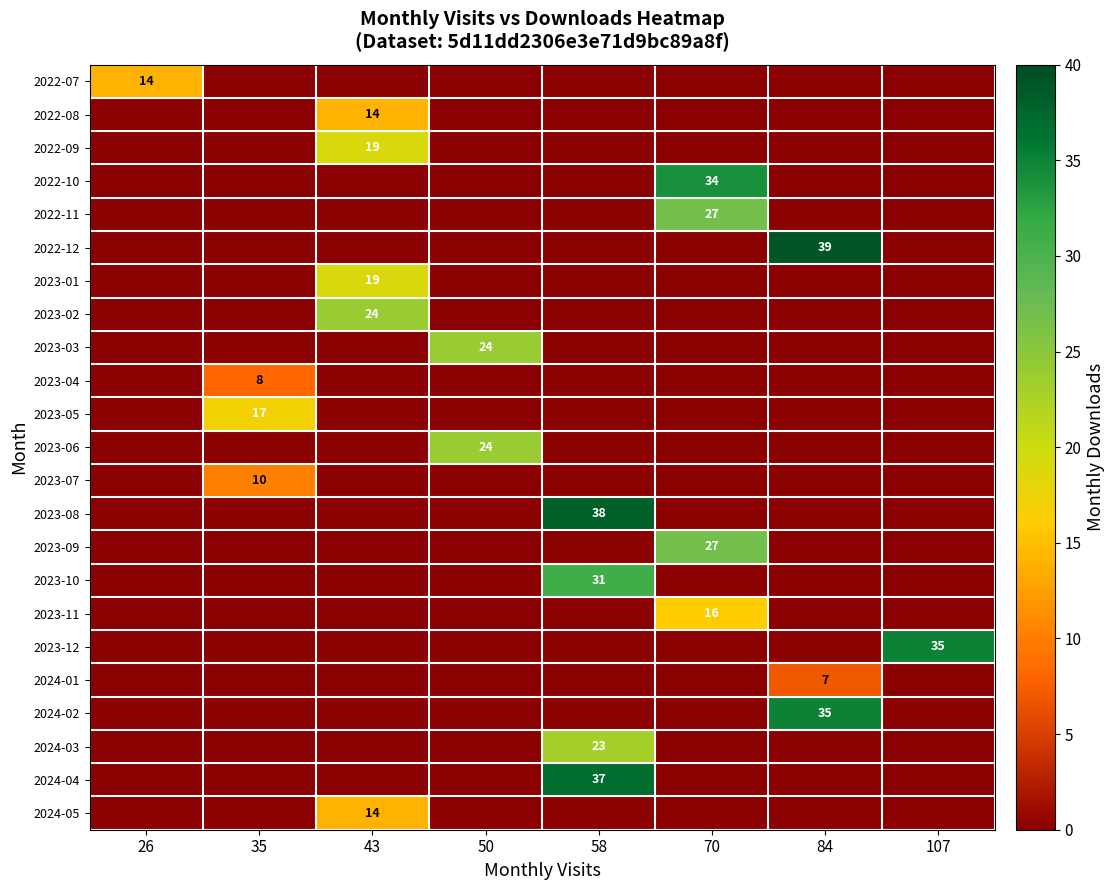

Is it true that 2023-09 equals 0 at 26?

True